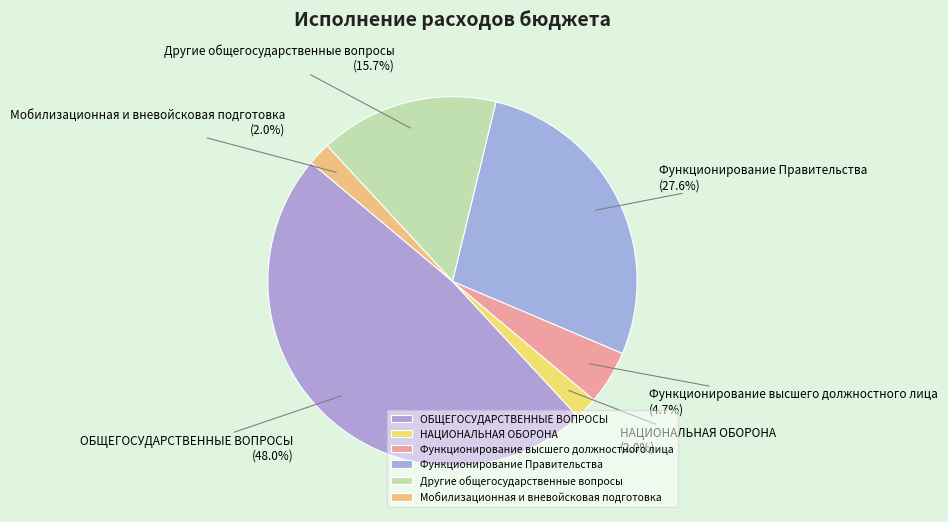

Is there any slice that represents more than half of the pie?

No